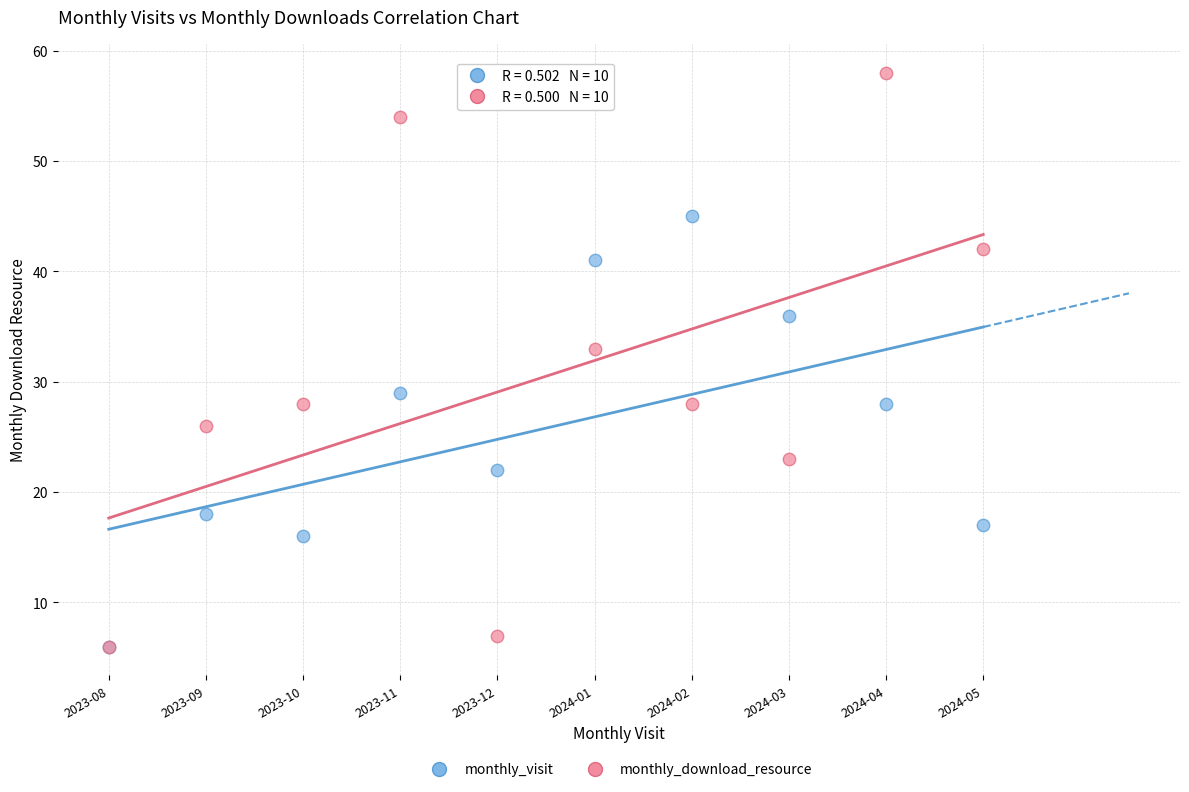

In the monthly_download_resource series, what Y value is closest to 32?

33